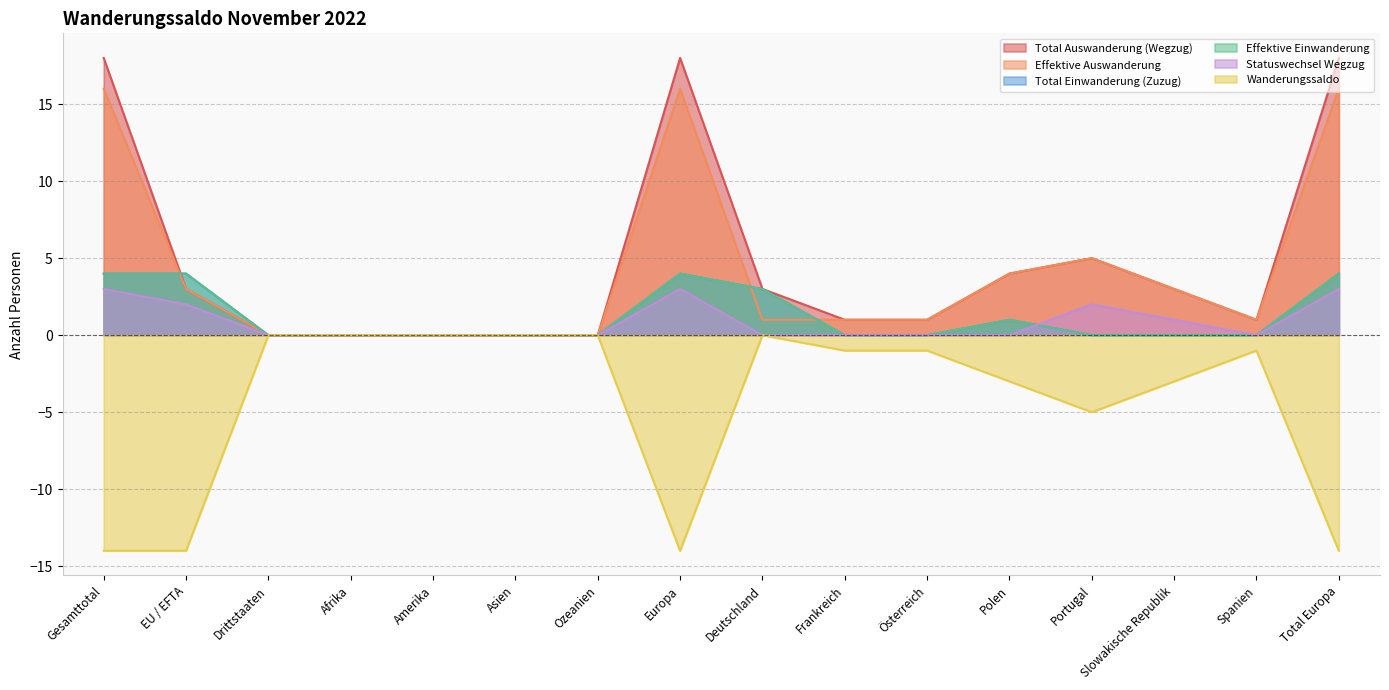

What is the value of the Effektive Einwanderung point at the 12th from the left?

1